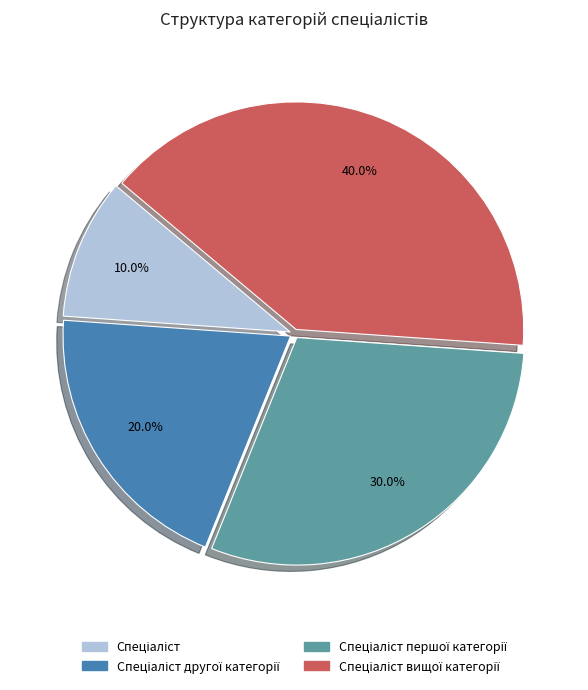

Does any single category account for the majority?

No